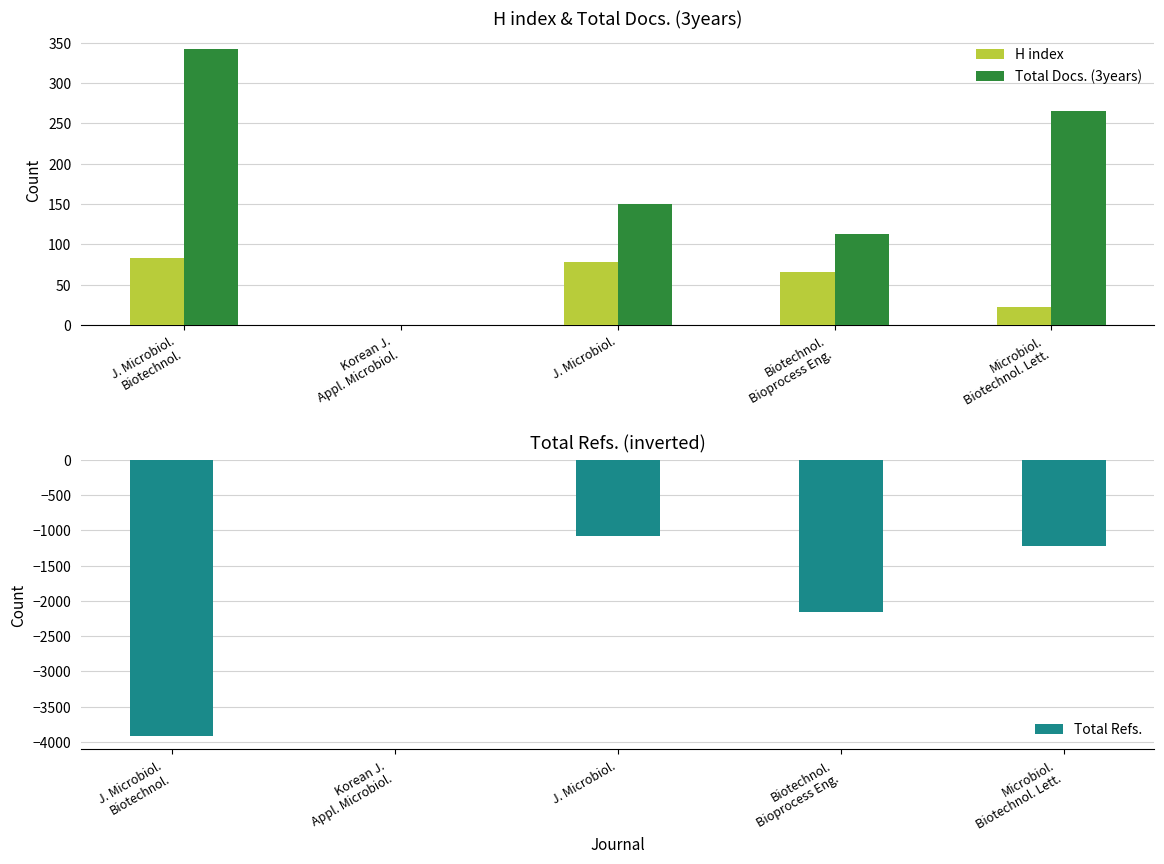

Is the value of H index at Microbiol.
Biotechnol. Lett. greater than the value of Total Docs. (3years) at J. Microbiol.
Biotechnol.?

No